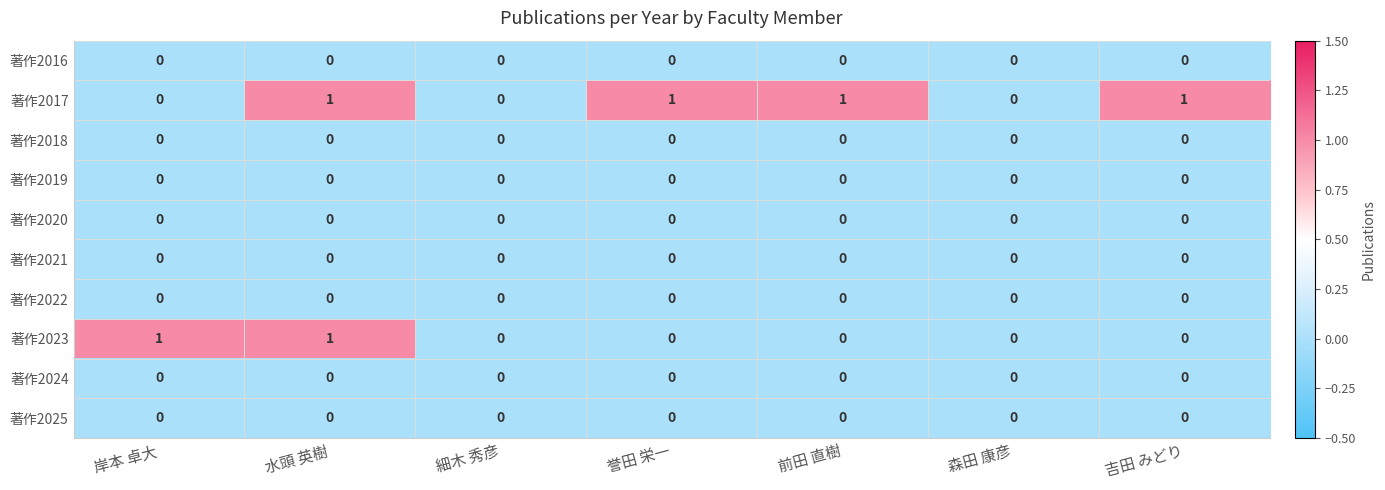

Which series has the largest total across all categories?

著作2017